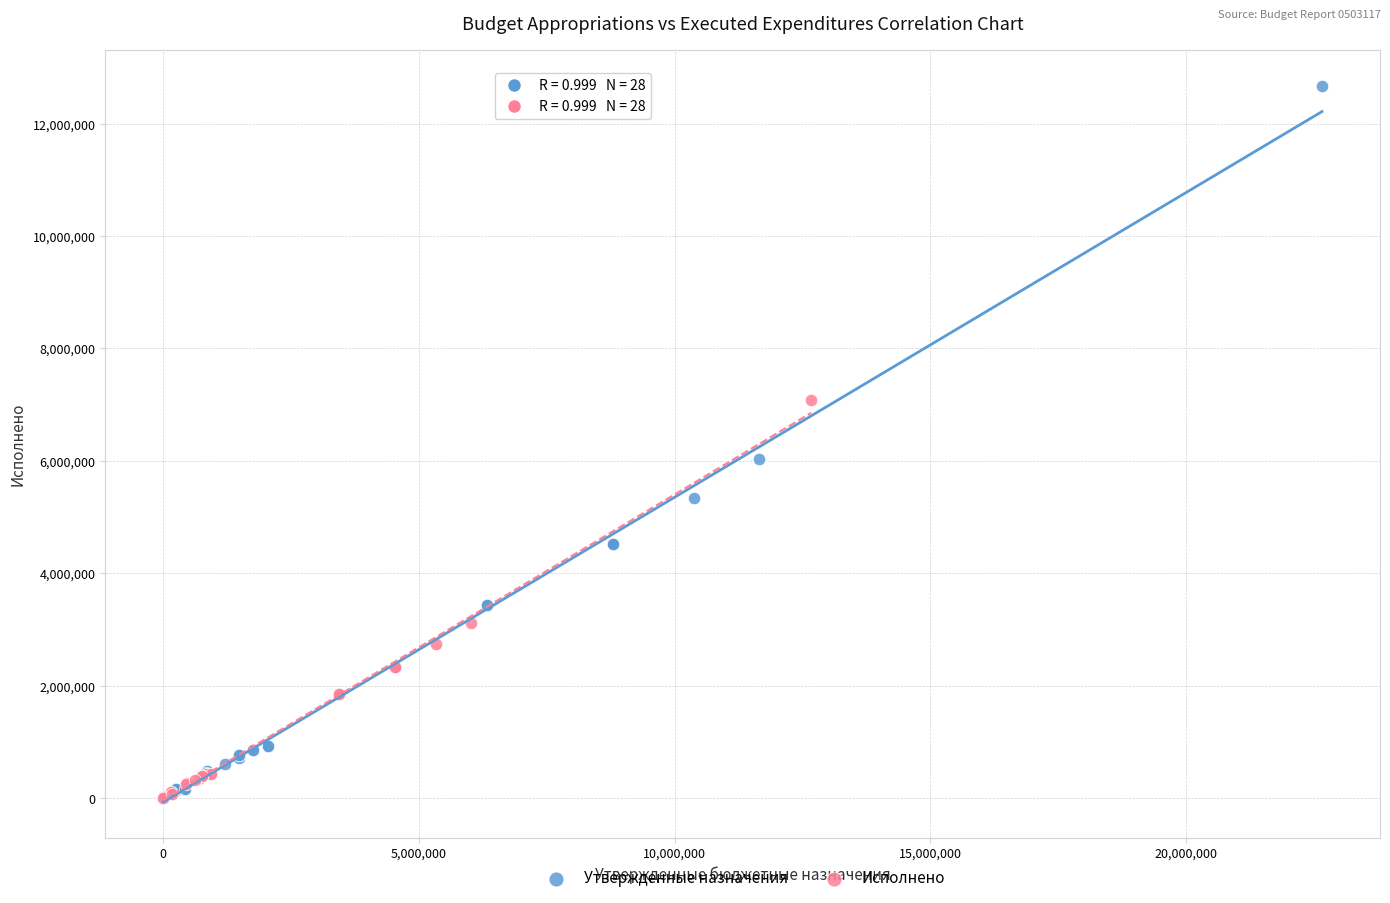

Which series has the largest Y range (max minus min)?

Утвержденные назначения